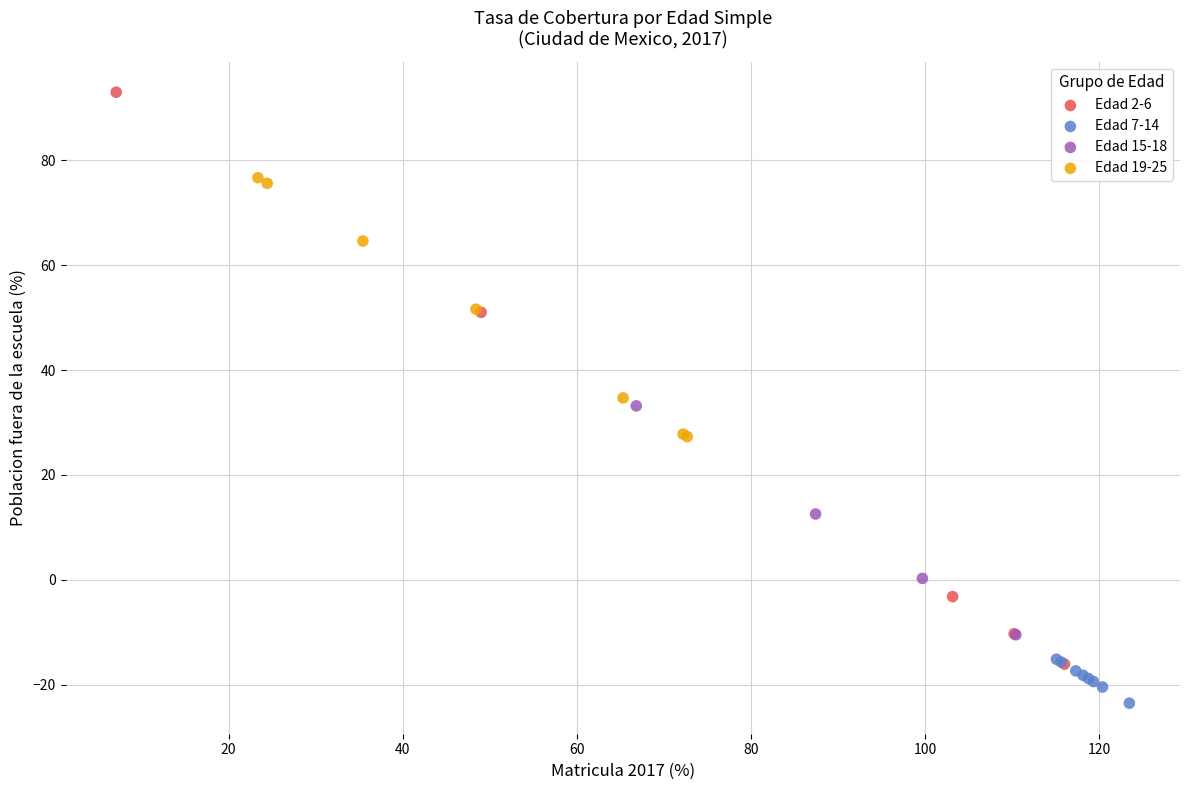

Which series contains the highest Y value?

Edad 2-6